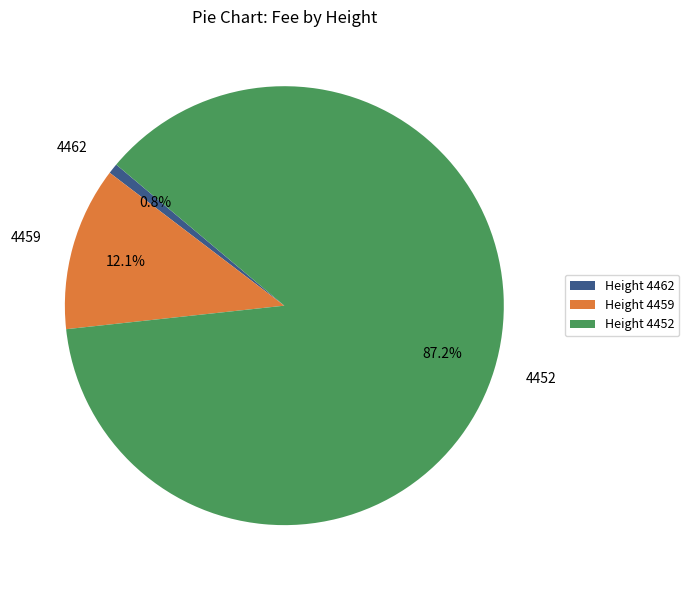

Which slice is the largest?

4452